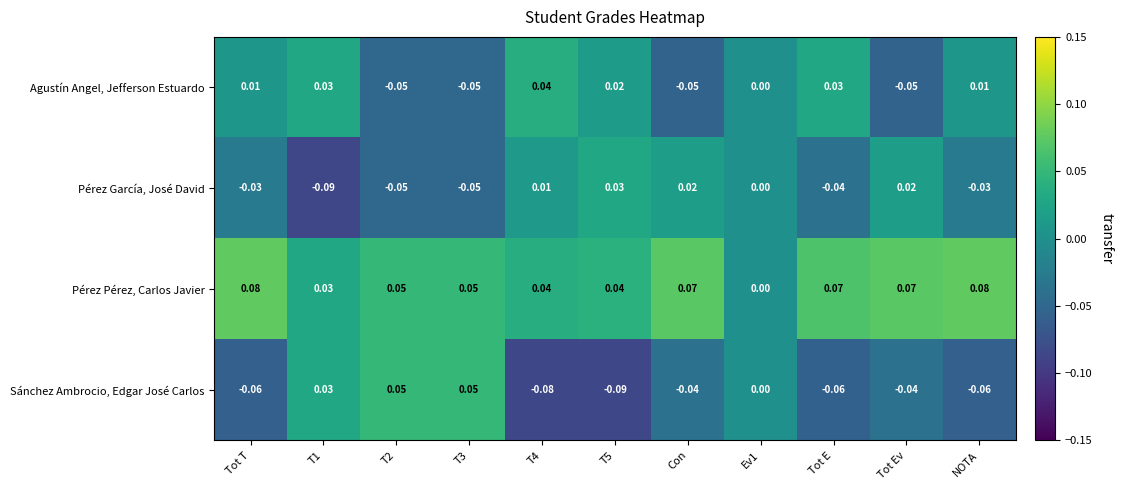

At which category is the sum across all series the highest?

T4